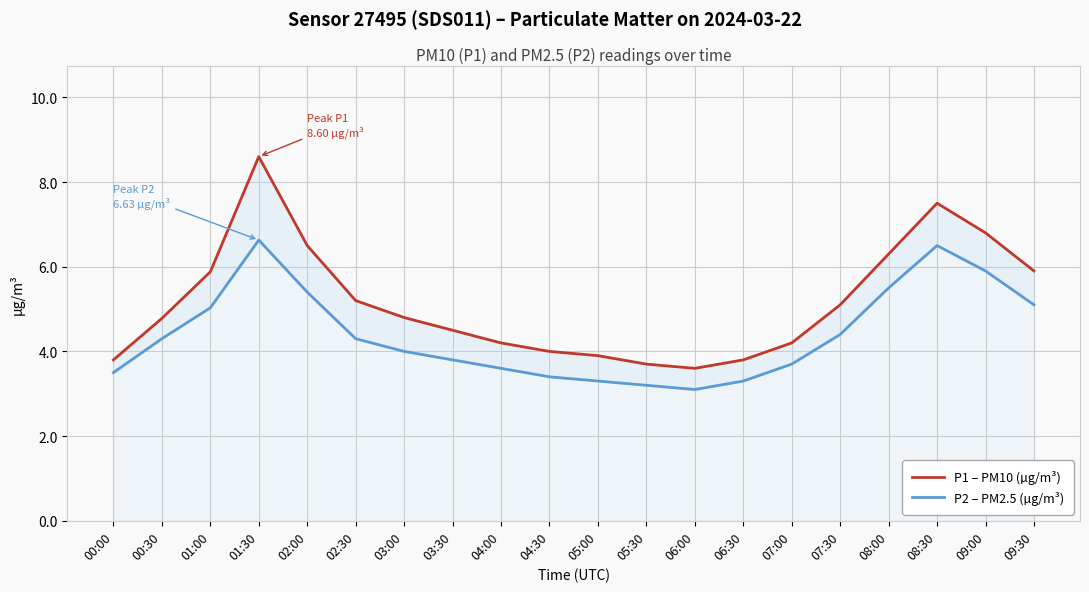

Reading left to right, list all the values displayed in this chart.

P1 – PM10 (µg/m³): 00:00=3.8	00:30=4.8	01:00=5.9	01:30=8.6	02:00=6.5	02:30=5.2	03:00=4.8	03:30=4.5	04:00=4.2	04:30=4.0	05:00=3.9	05:30=3.7	06:00=3.6	06:30=3.8	07:00=4.2	07:30=5.1	08:00=6.3	08:30=7.5	09:00=6.8	09:30=5.9
P2 – PM2.5 (µg/m³): 00:00=3.5	00:30=4.3	01:00=5.0	01:30=6.6	02:00=5.4	02:30=4.3	03:00=4.0	03:30=3.8	04:00=3.6	04:30=3.4	05:00=3.3	05:30=3.2	06:00=3.1	06:30=3.3	07:00=3.7	07:30=4.4	08:00=5.5	08:30=6.5	09:00=5.9	09:30=5.1